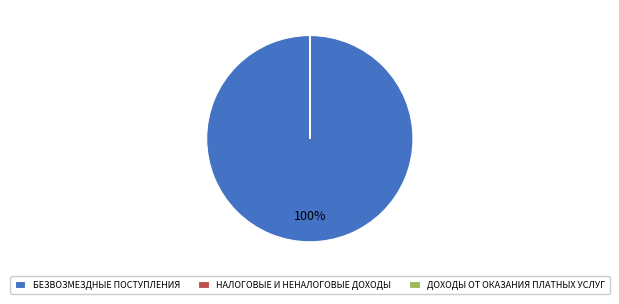

Which slice represents more than half of the pie?

БЕЗВОЗМЕЗДНЫЕ ПОСТУПЛЕНИЯ